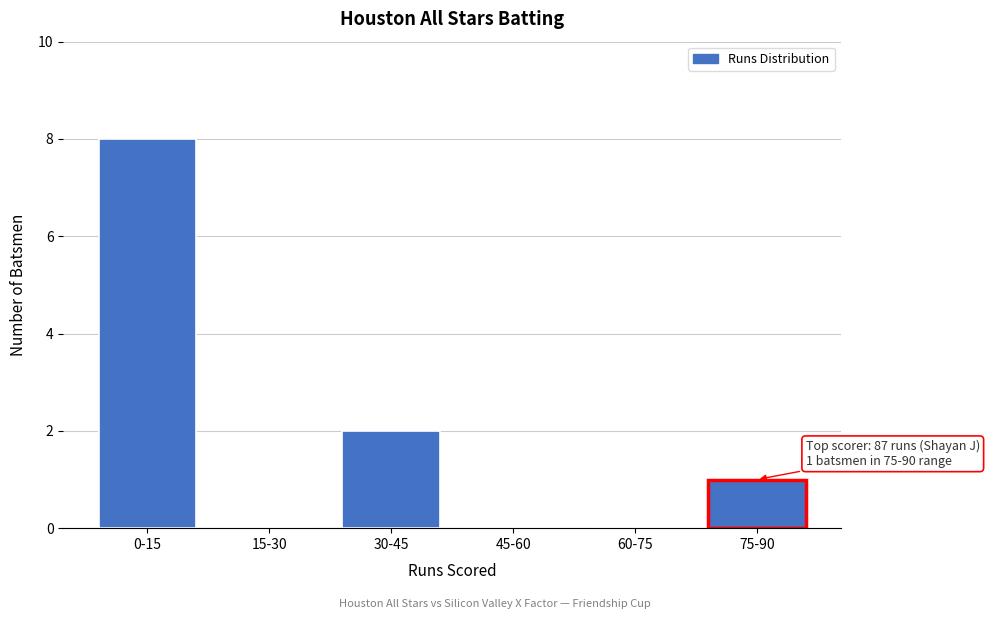

Reading right to left, extract all data points from this chart.

75-90=1	60-75=0	45-60=0	30-45=2	15-30=0	0-15=8